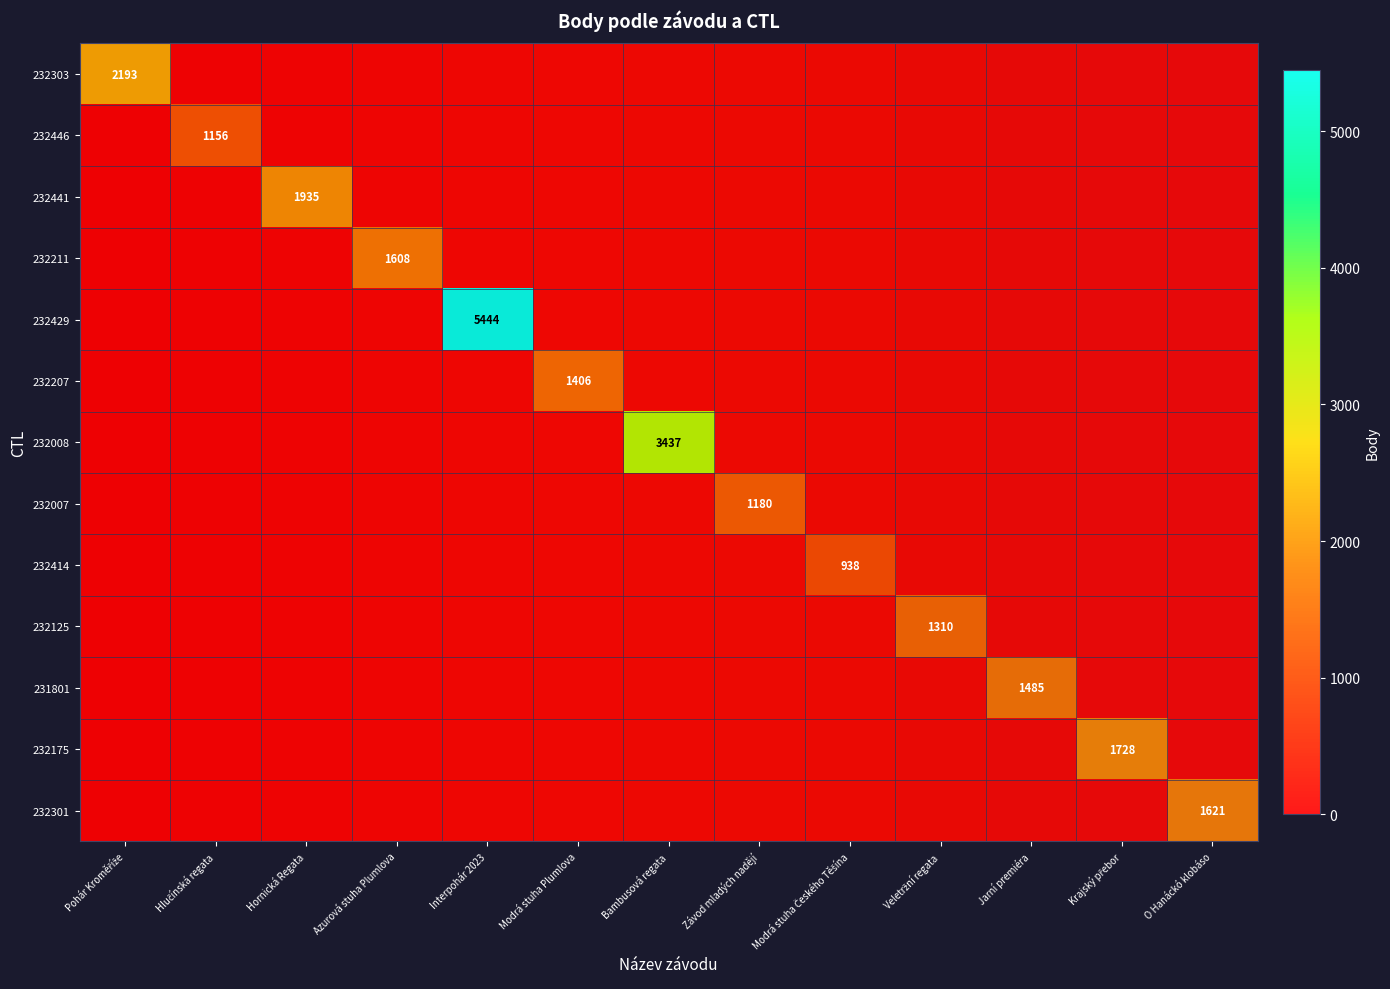

What is the average value of the 232301 series?

125